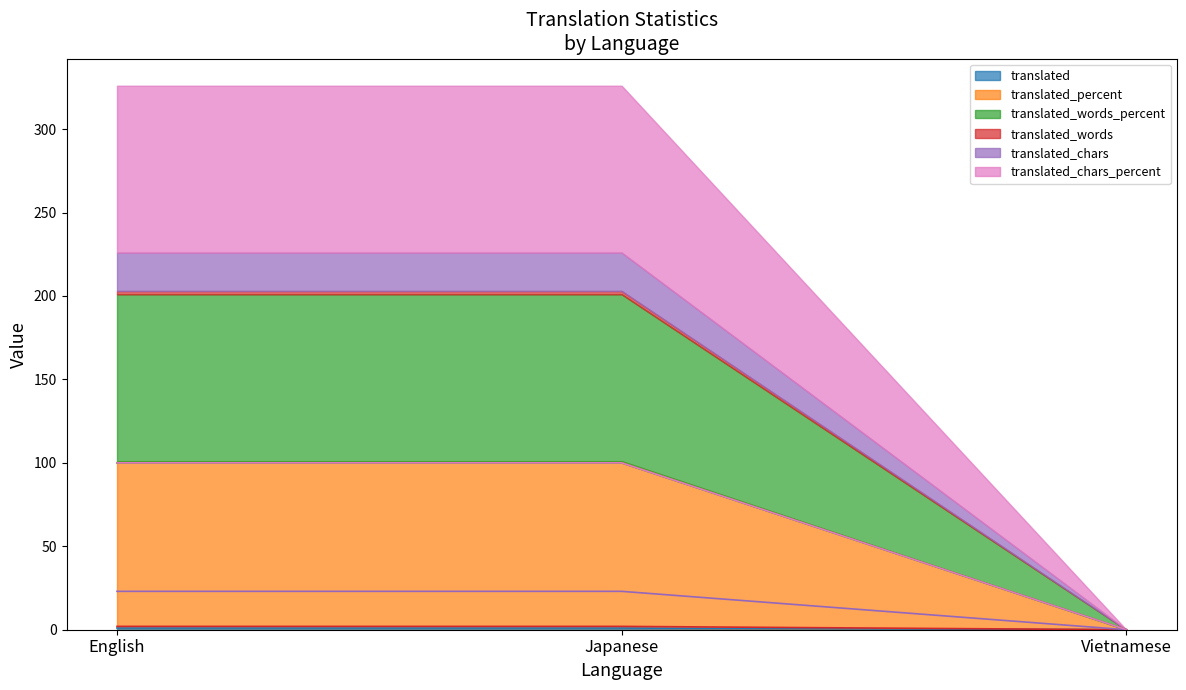

Where is translated_words_percent nearest to the value 50?

English